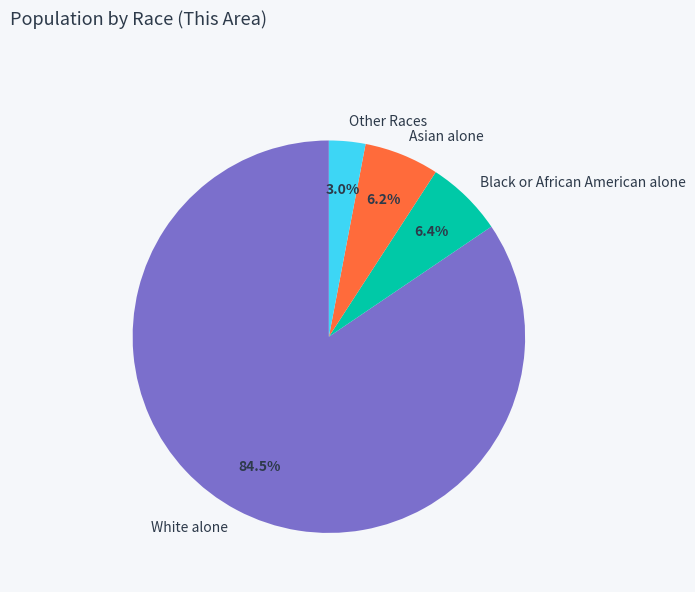

How many segments does this pie chart have?

4